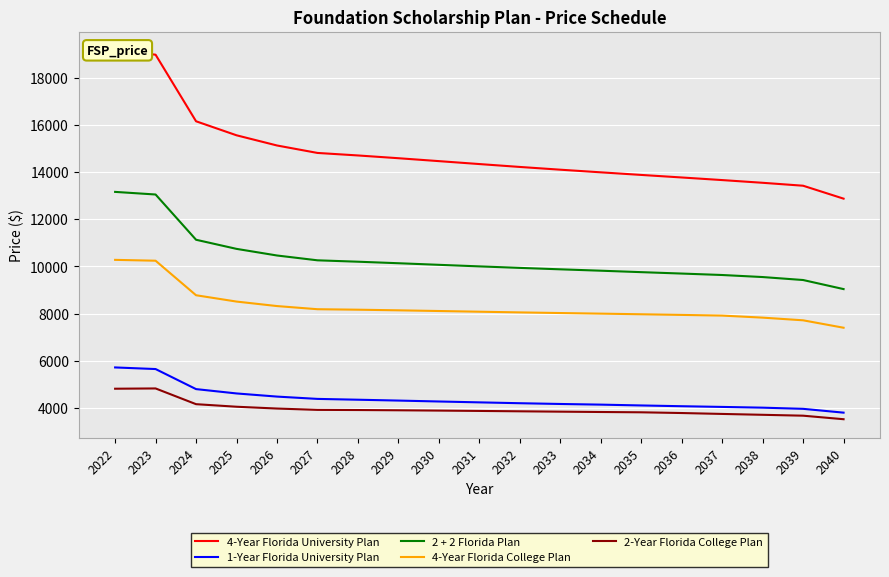

True or false: 2 + 2 Florida Plan and 4-Year Florida University Plan cross at least once.

False